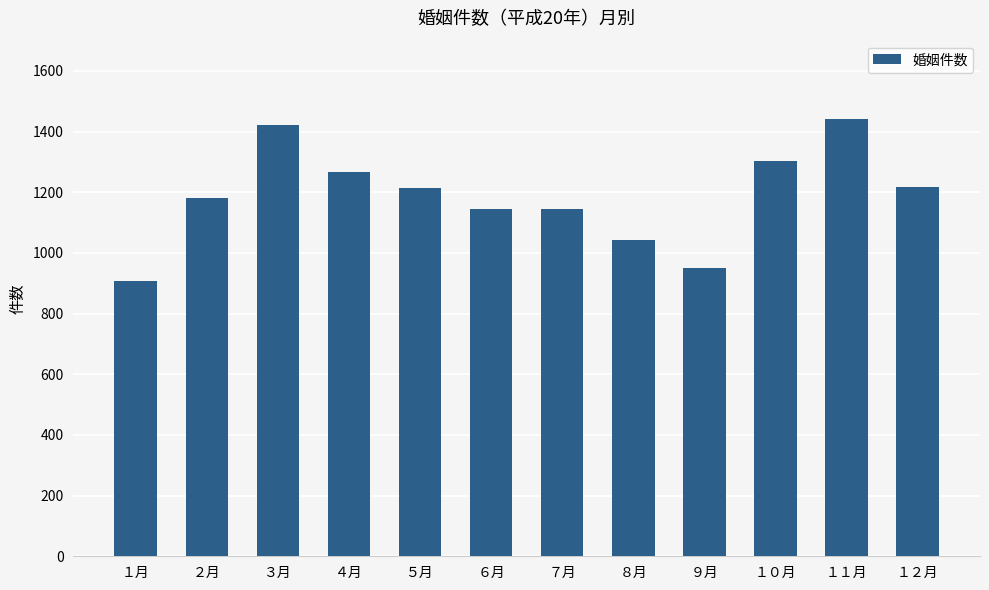

What is the label of the 9th bar from the right?

４月